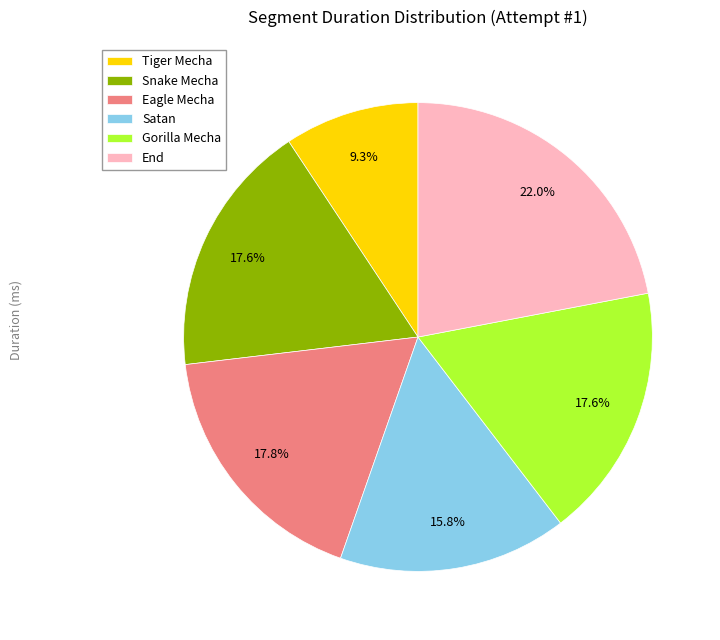

Is the sum of Snake Mecha and End greater than half?

No